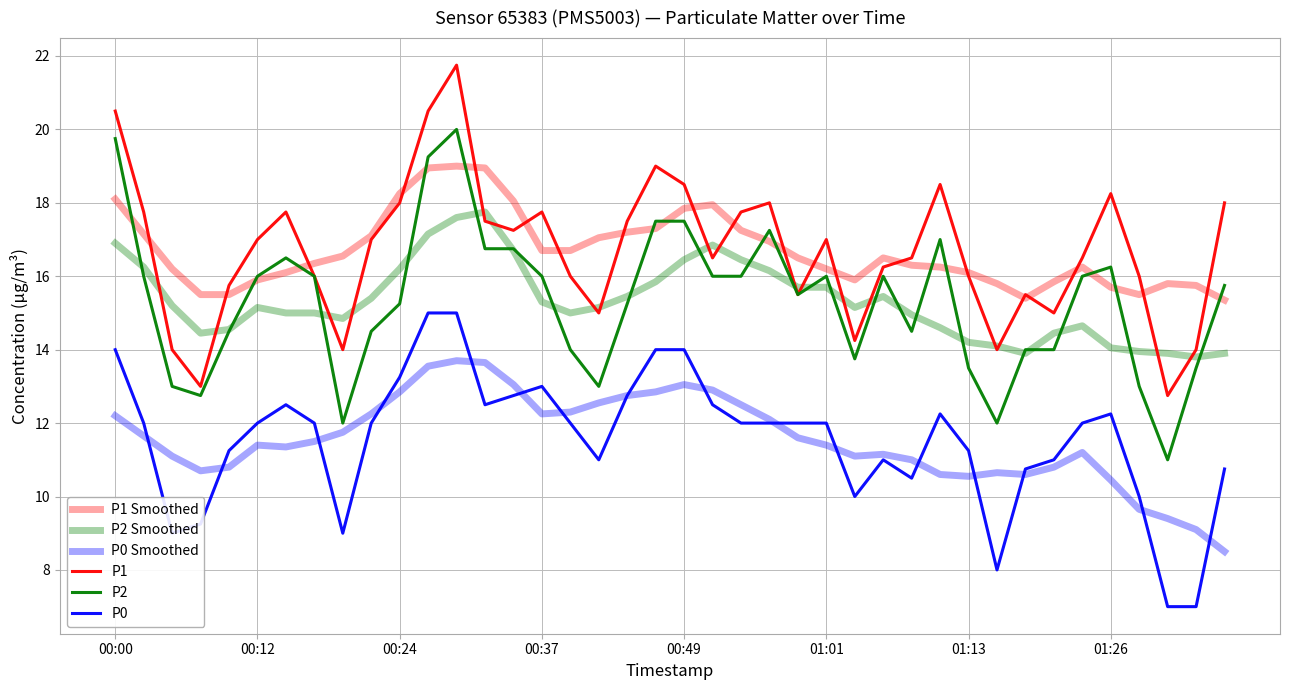

How many distinct data groups are displayed?

6